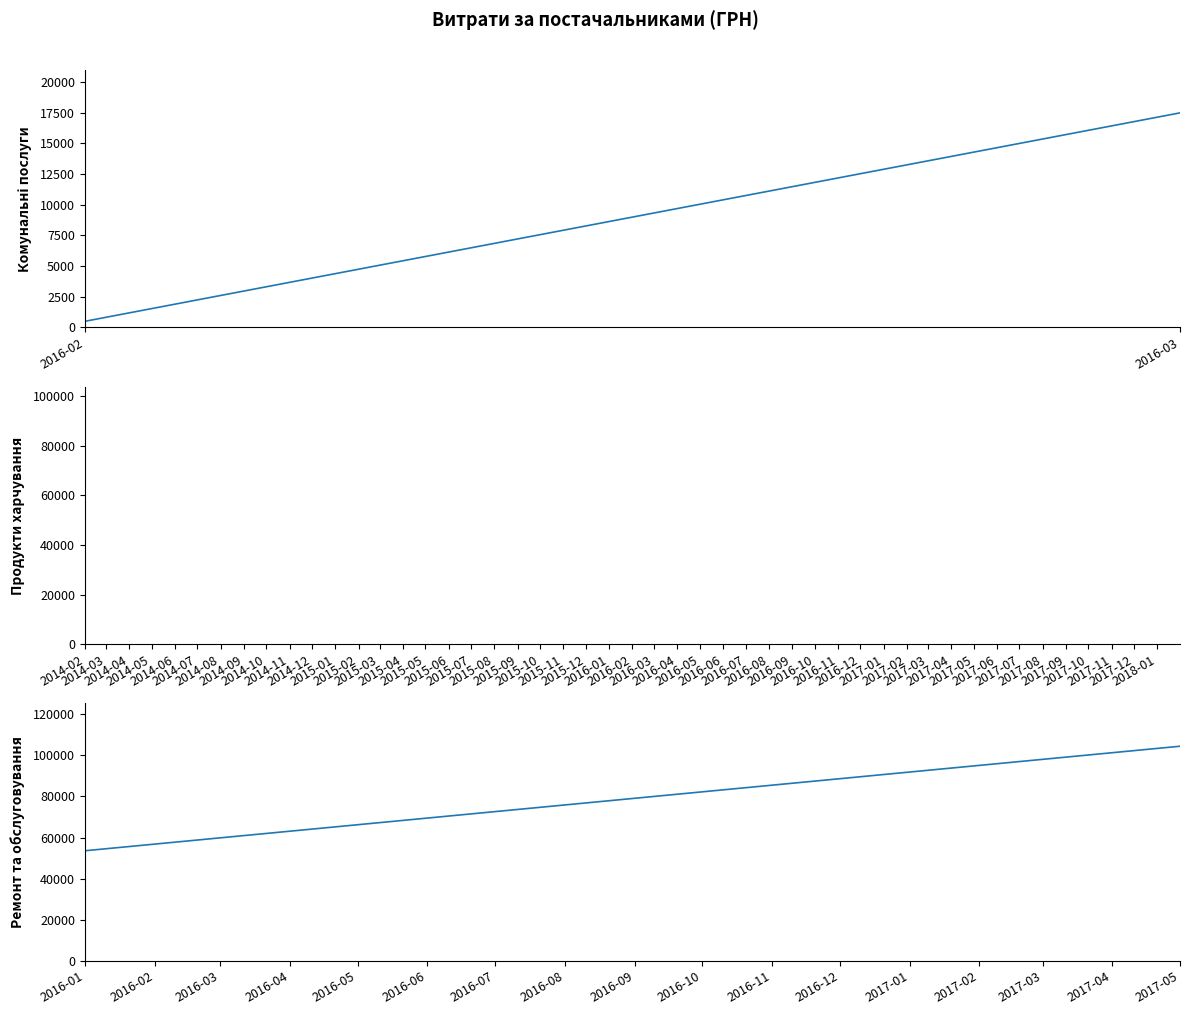

Is the value of Комунальні послуги at 2016-03 greater than the value of Ремонт та обслуговування at 2016-02?

No